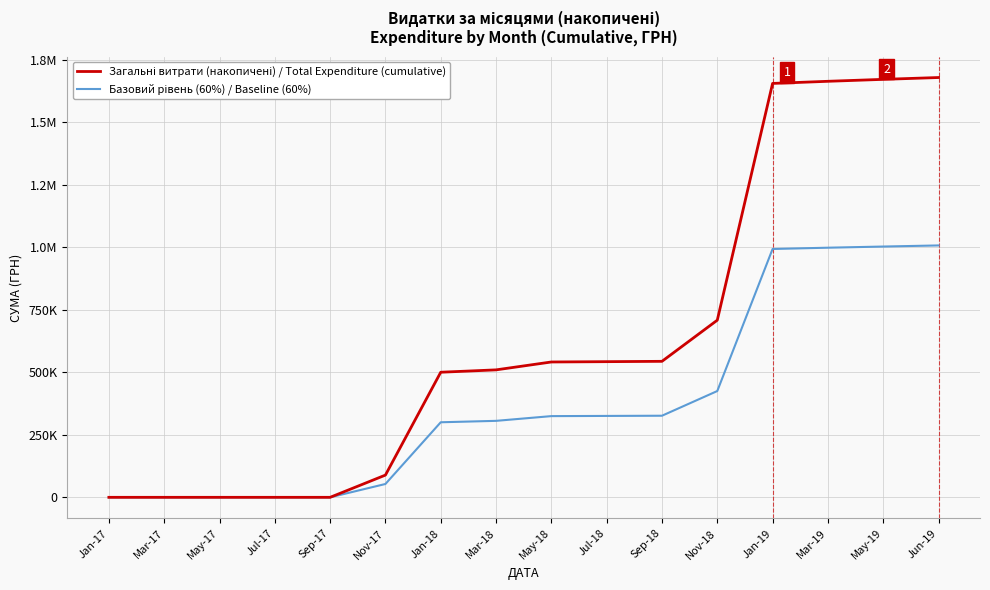

Is this an area chart (filled region under the line)?

No